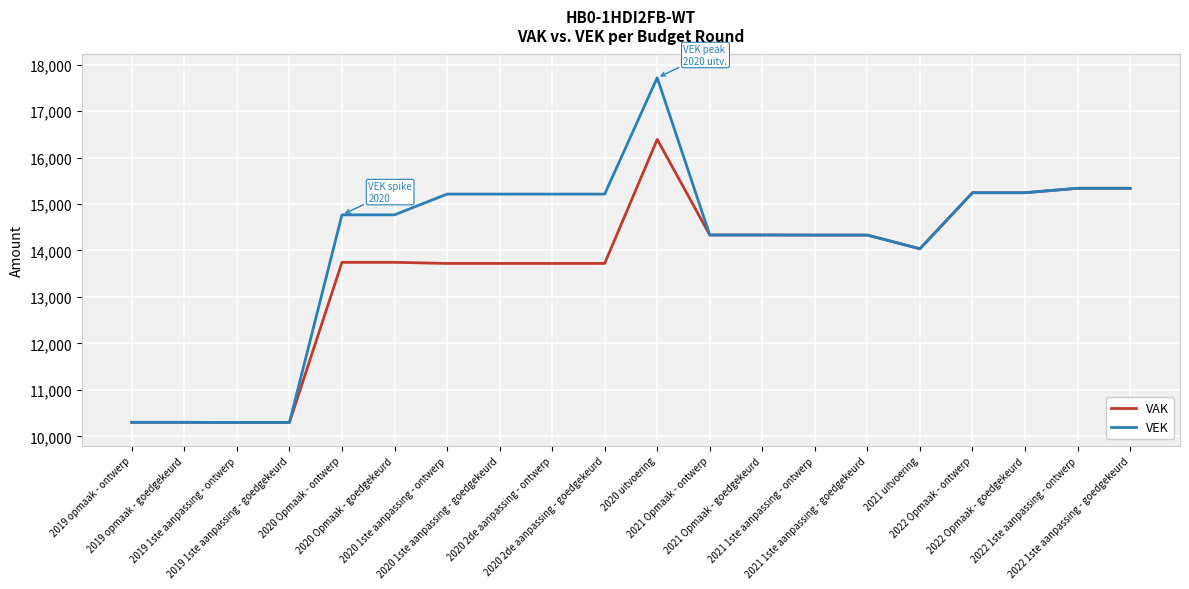

How many lines are shown in the chart?

2